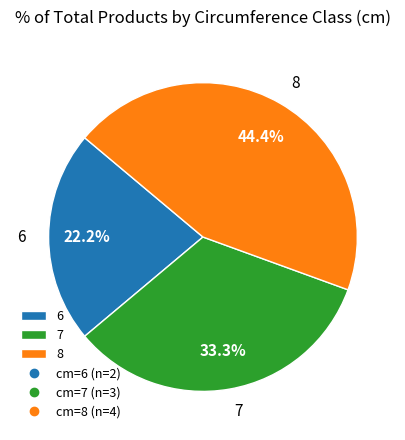

Count the number of slices in the pie.

3